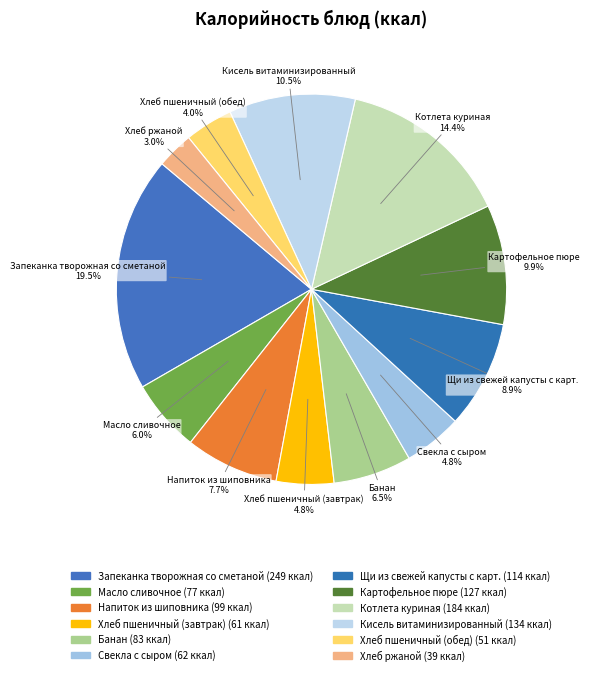

Is there a majority slice in this chart?

No